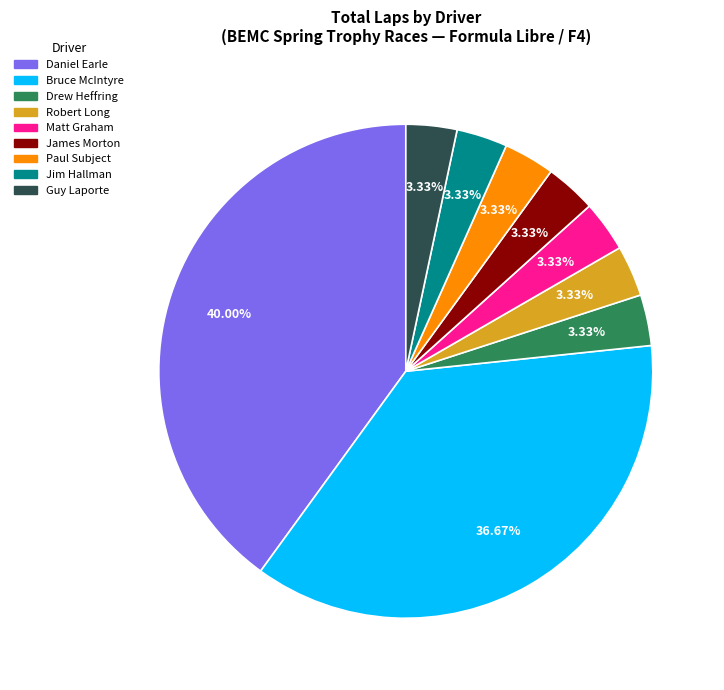

Is there a majority slice in this chart?

No